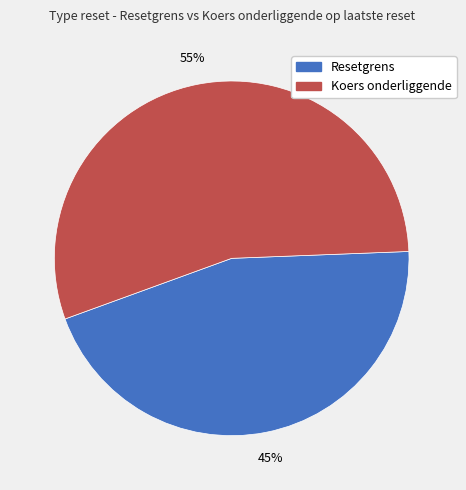

Which has a higher value, Koers onderliggende or Resetgrens?

Koers onderliggende